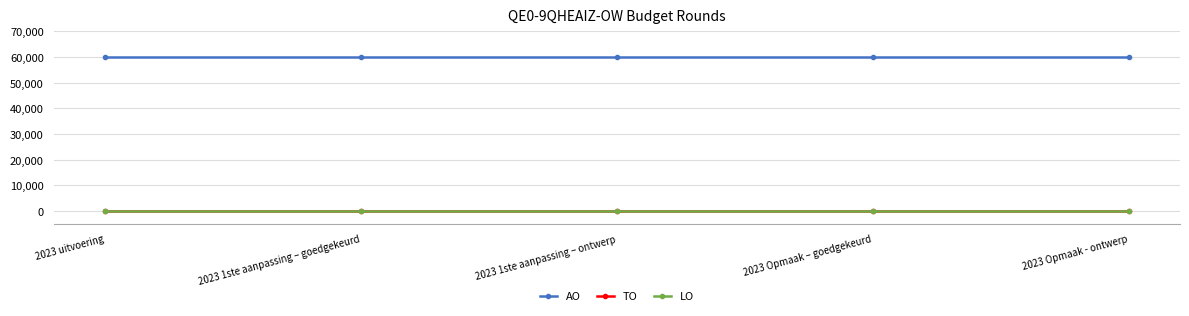

What position from the right is 2023 Opmaak – goedgekeurd?

2